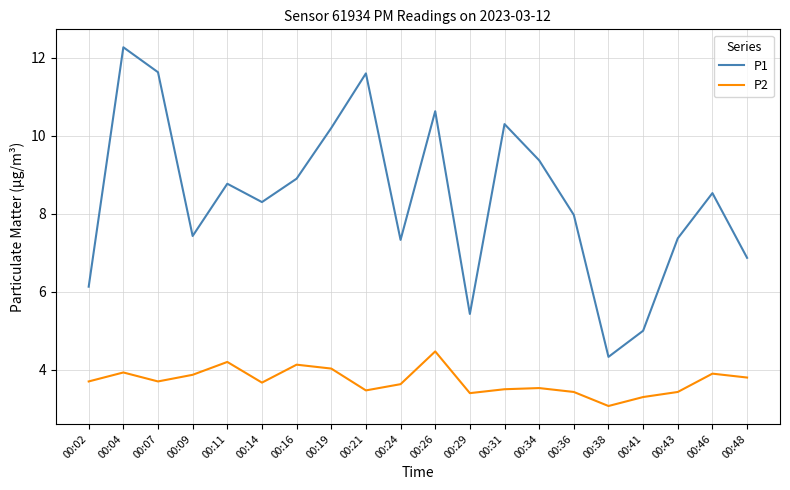

What is the average value of the P2 series?

3.7